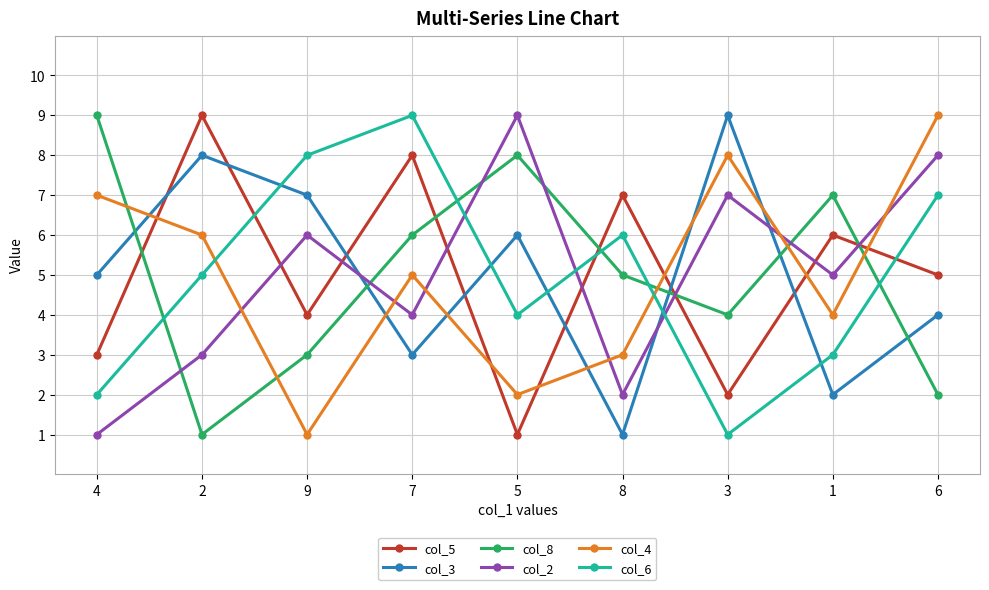

Is the value of col_4 at 7 greater than the value of col_6 at 3?

Yes